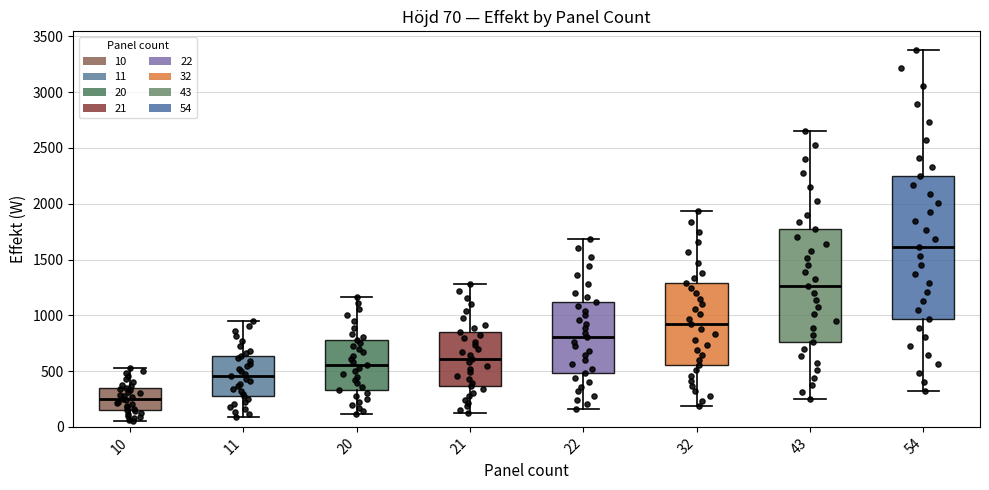

Which box's median line is the lowest?

10